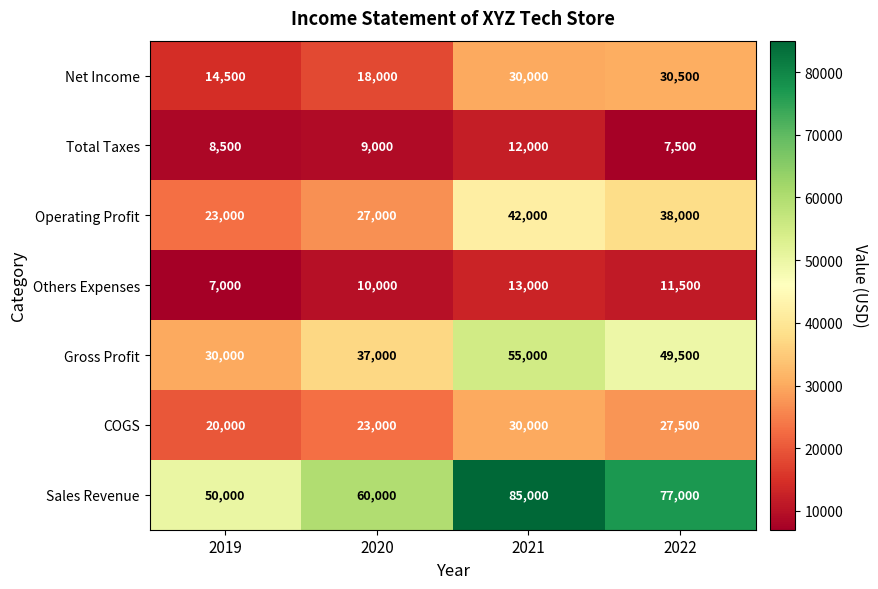

At which category is the sum across all series the highest?

2021